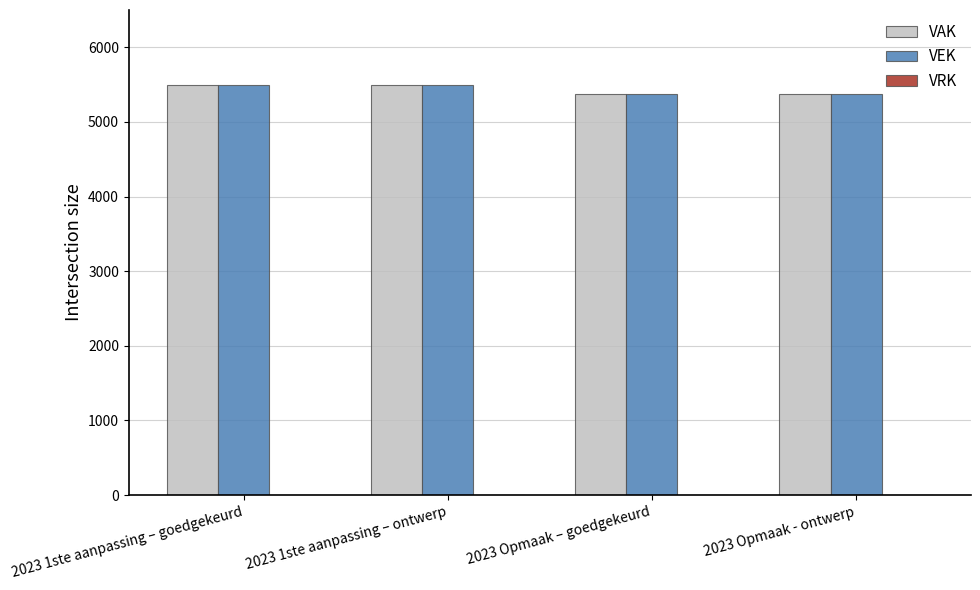

True or false: VAK has a value of 5377 at 2023 Opmaak – goedgekeurd.

True